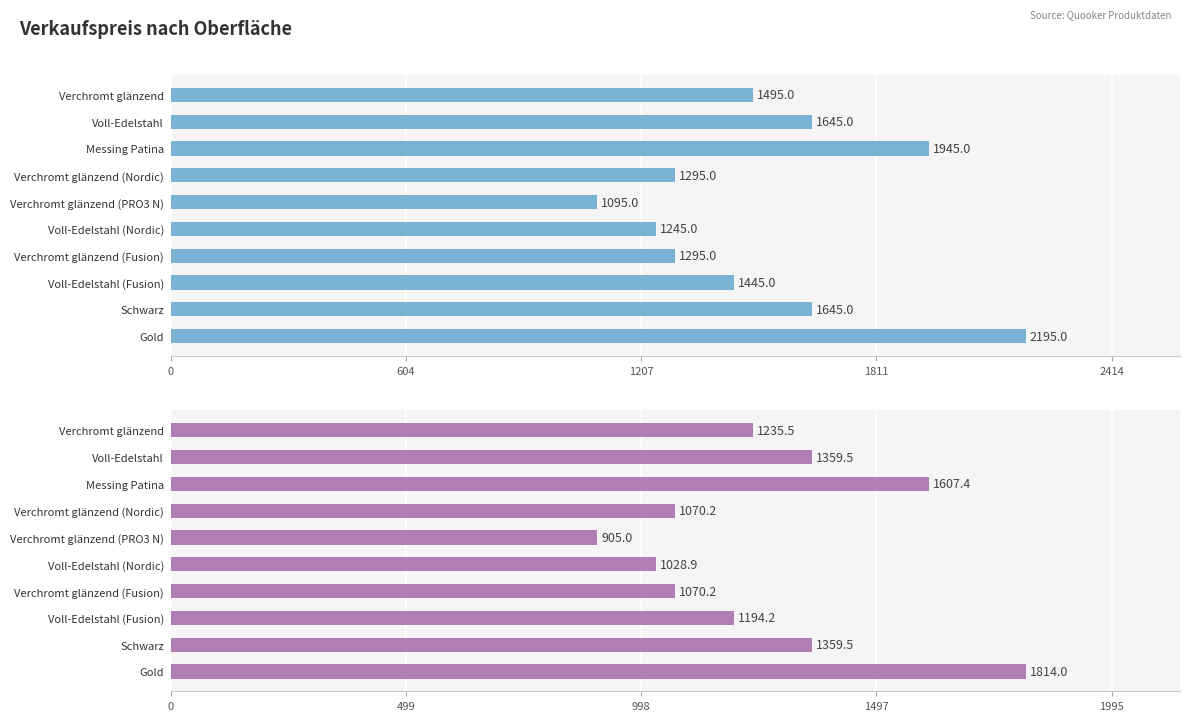

What is the spread (max minus min) of values at Voll-Edelstahl (Fusion)?

250.8